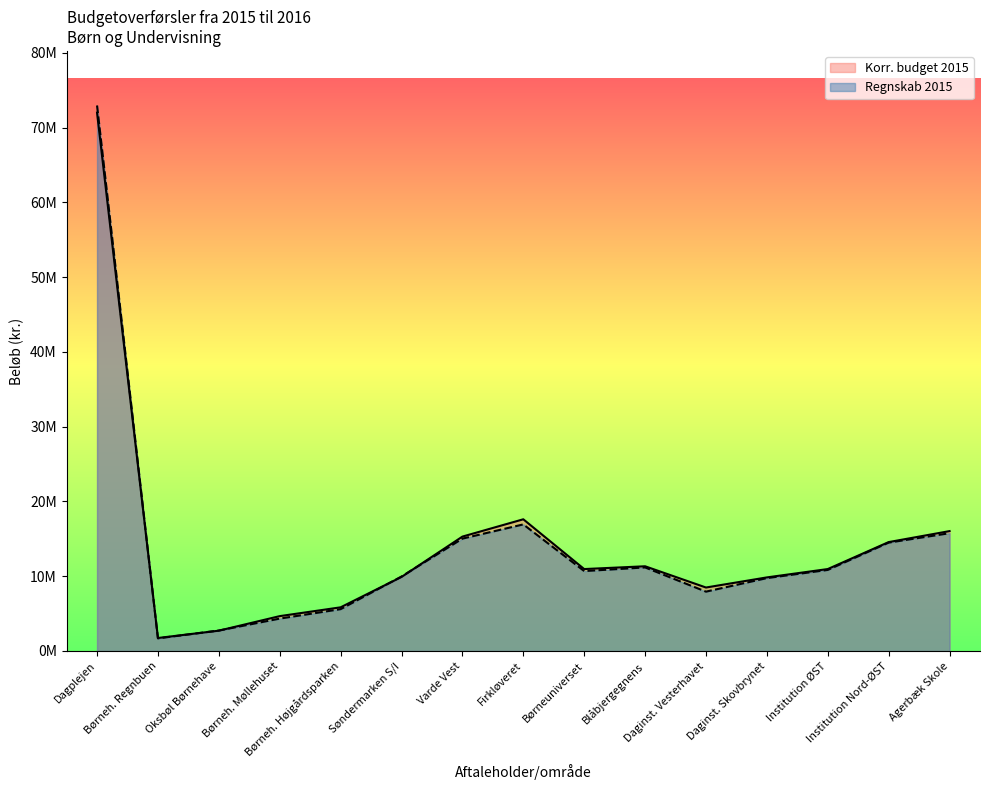

What is the sum of the Regnskab 2015 values at Oksbøl Børnehave and Søndermarken S/I?

12697523